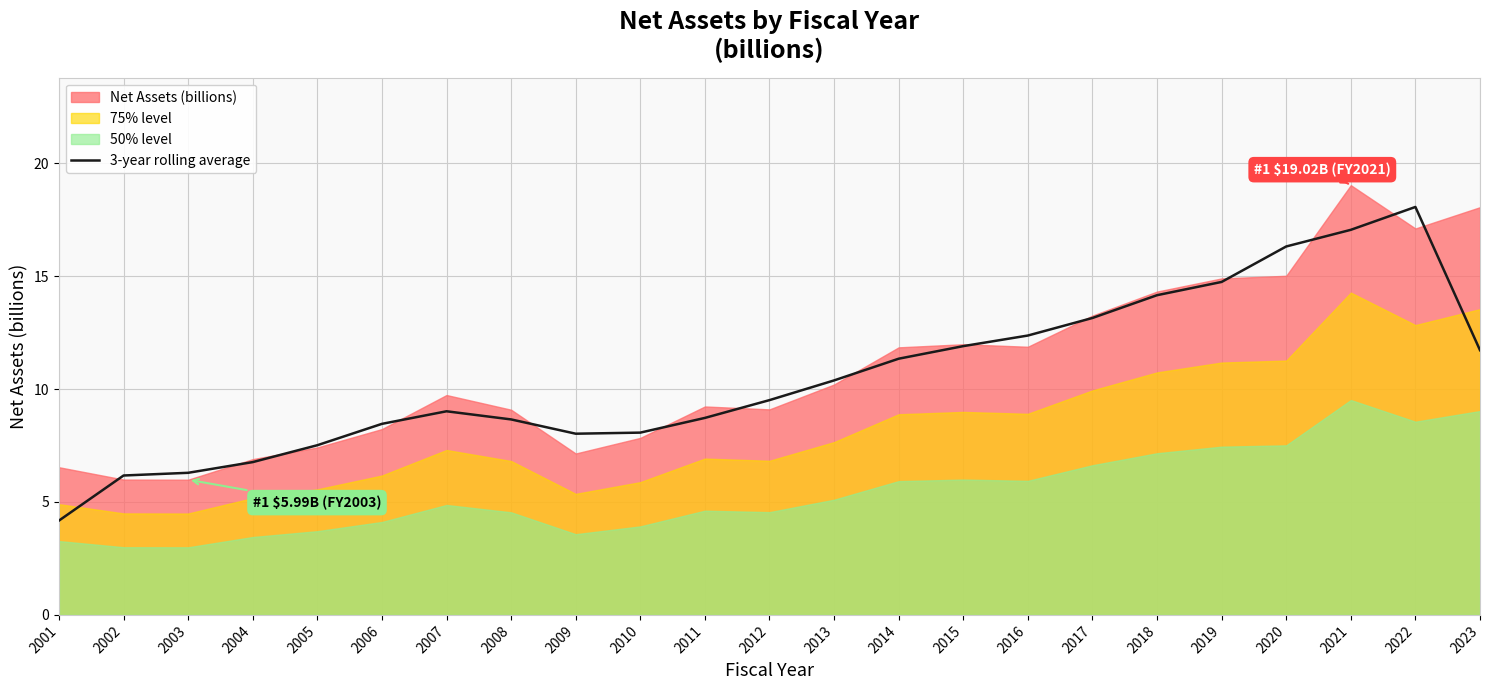

True or false: there are more than 1 points higher than both neighbors.

True